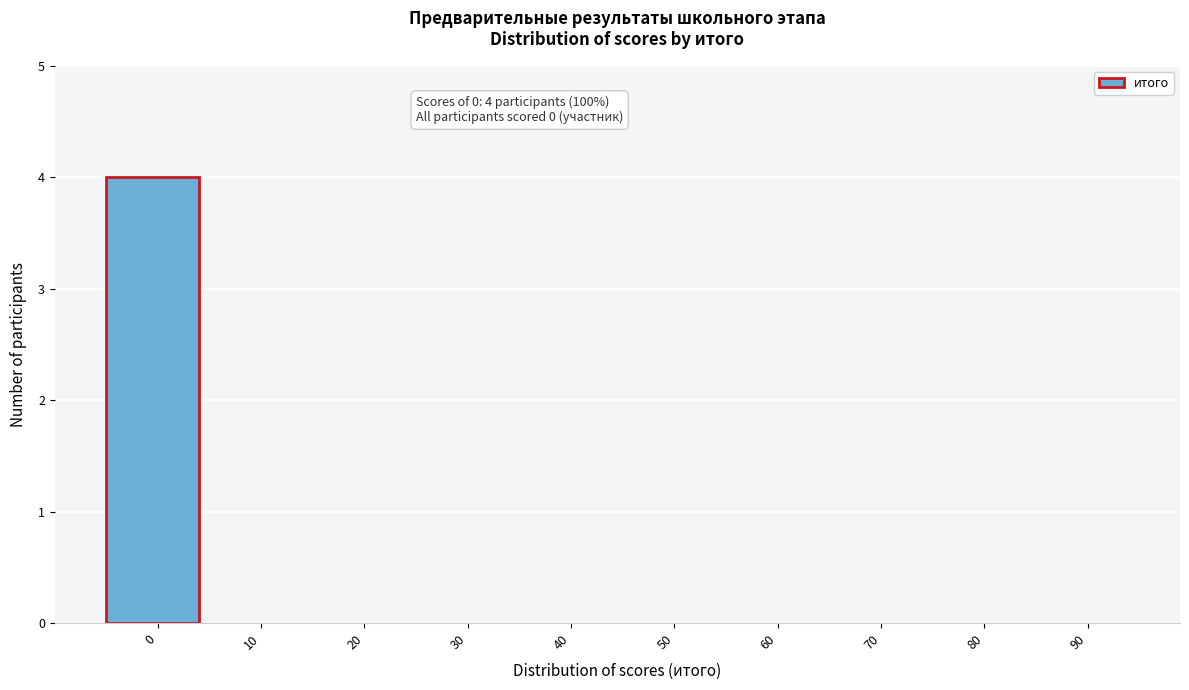

Reading right to left, transcribe all the data shown in this chart.

90=0	80=0	70=0	60=0	50=0	40=0	30=0	20=0	10=0	0=4